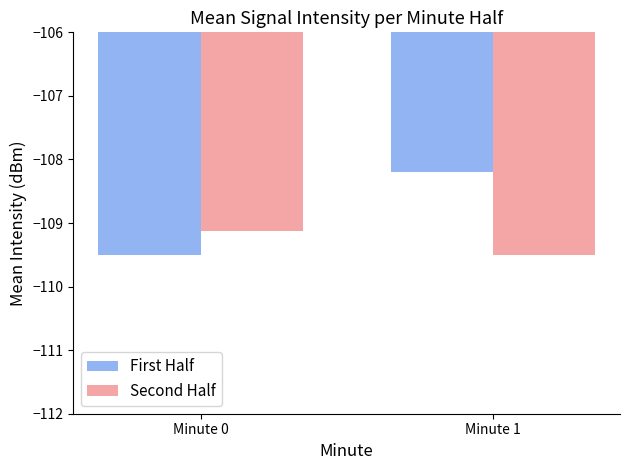

Between Minute 0 and Minute 1, which series saw the biggest shift?

First Half